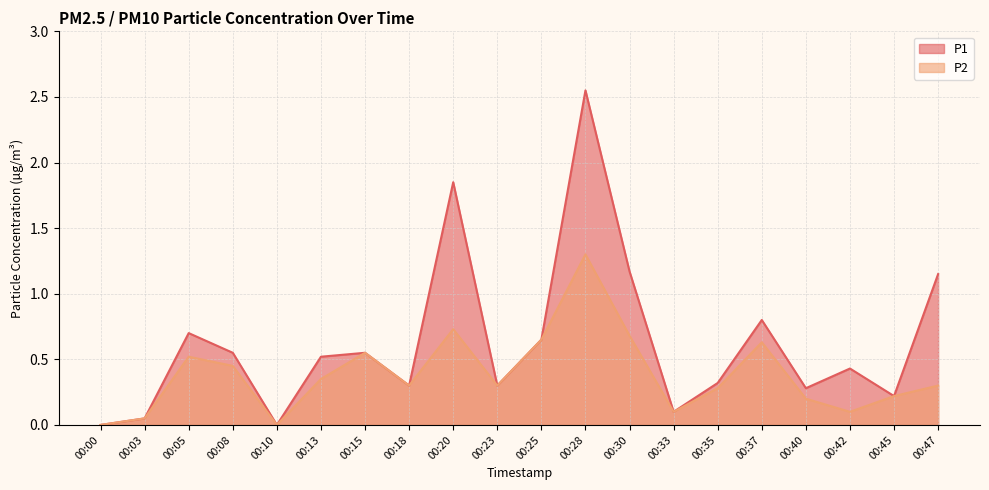

Which series has the largest range (max minus min)?

P1